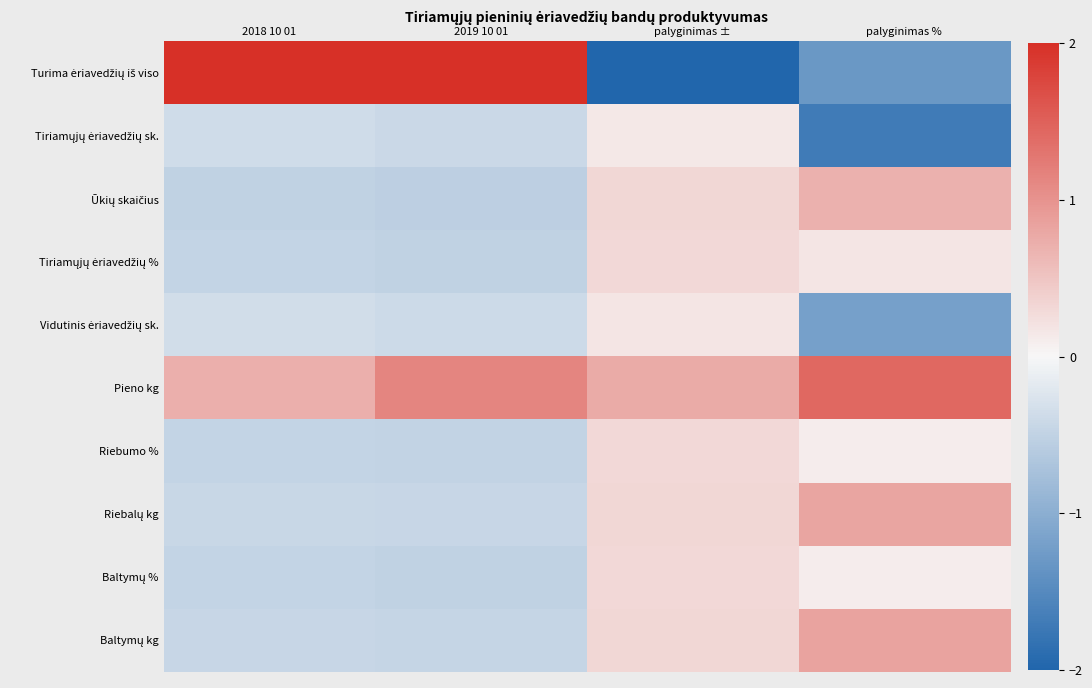

List the series in order of their peak value, highest first.

Turima ėriavedžių iš viso, Pieno kg, Baltymų kg, Riebalų kg, Ūkių skaičius, Tiriamųjų ėriavedžių %, Baltymų %, Riebumo %, Vidutinis ėriavedžių sk., Tiriamųjų ėriavedžių sk.